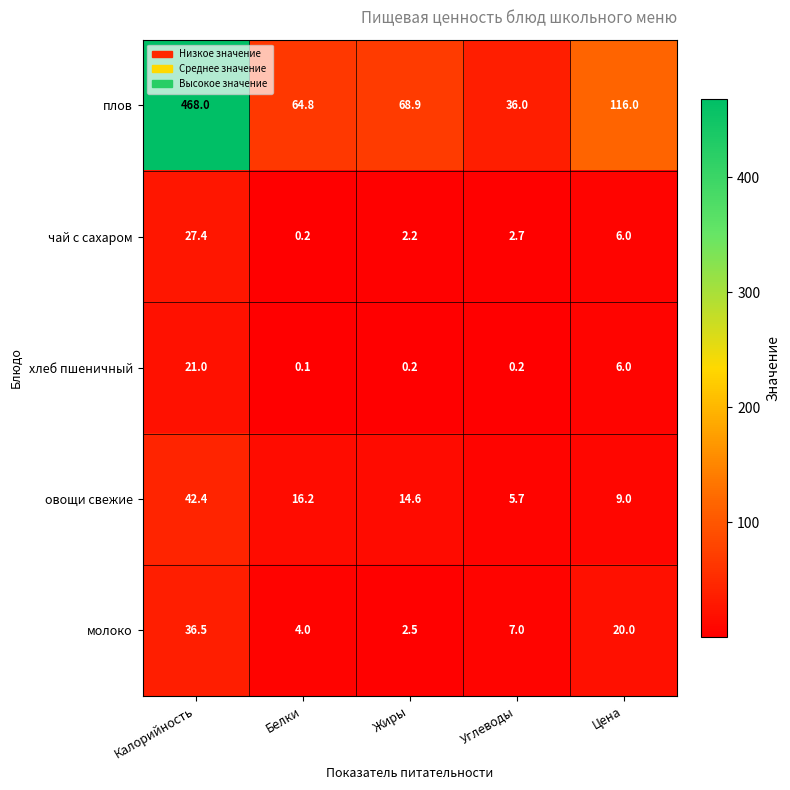

List the series in order of their peak value, lowest first.

хлеб пшеничный, чай с сахаром, молоко, овощи свежие, плов